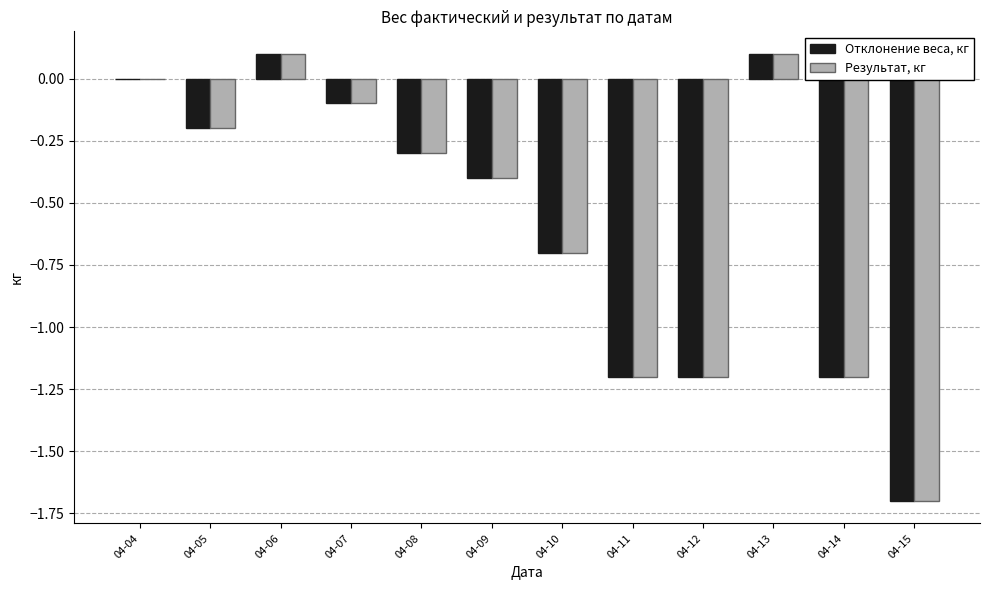

Is the value of Результат, кг at 04-12 greater than the value of Отклонение веса, кг at 04-10?

No